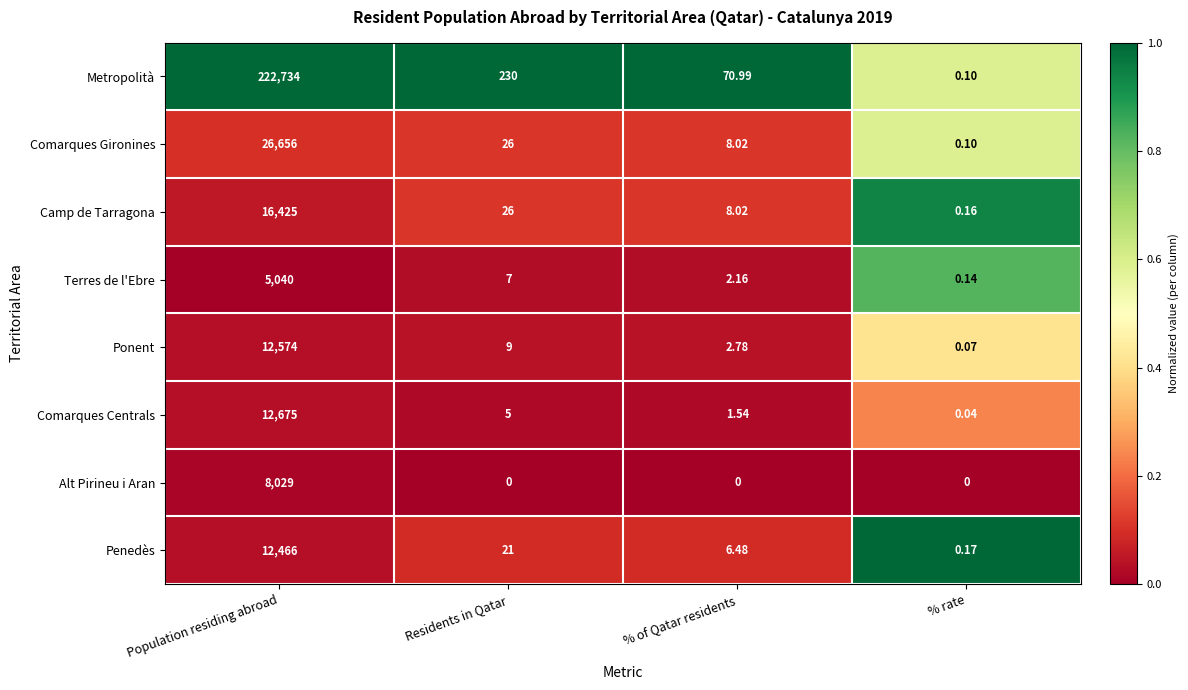

Which series has the widest spread of values?

Metropolità